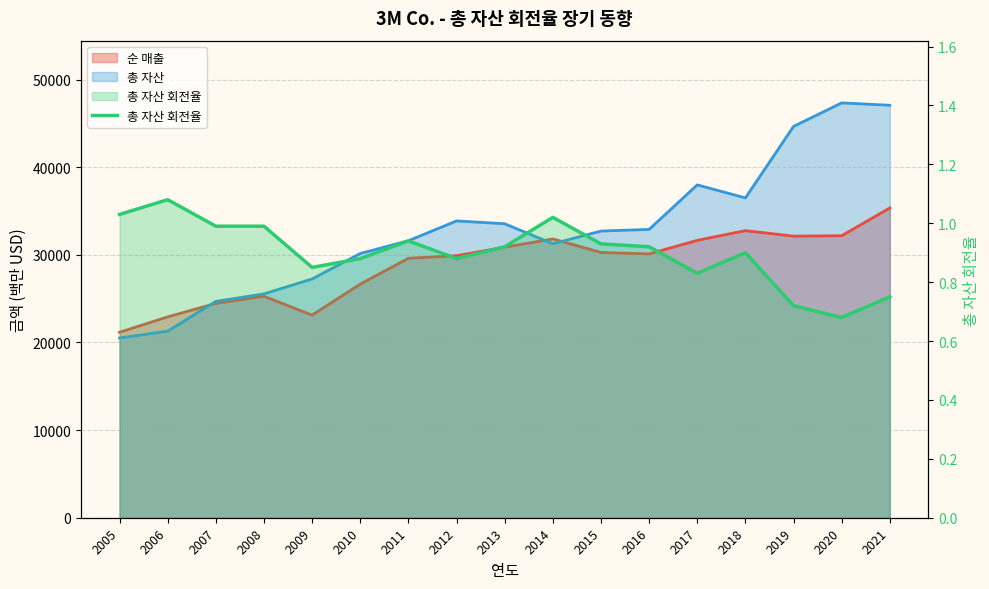

The value at 2014 is 1.0. True or false?

True